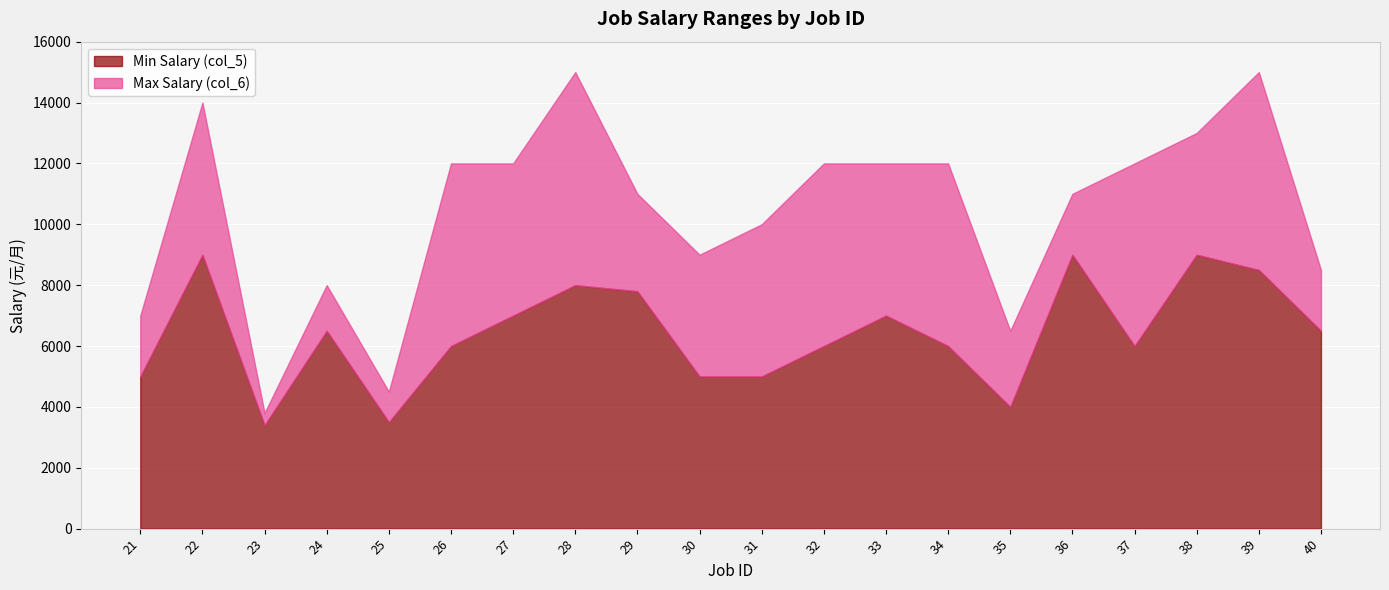

What is the spread (max minus min) of values at 28?

7000